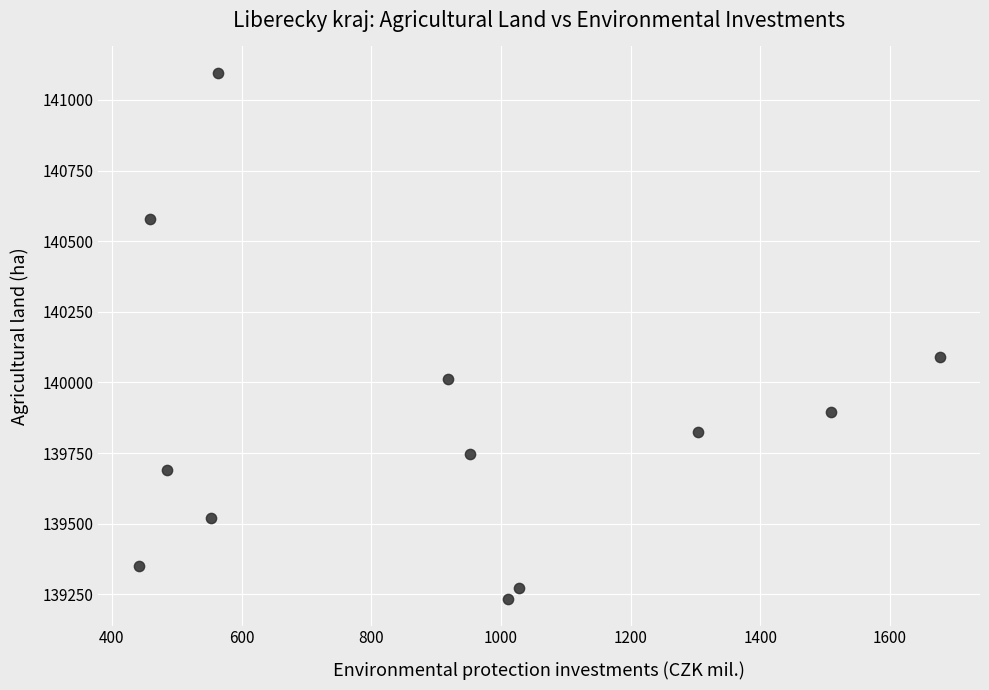

What Y value in the scatter plot is closest to 140164?

140089.6